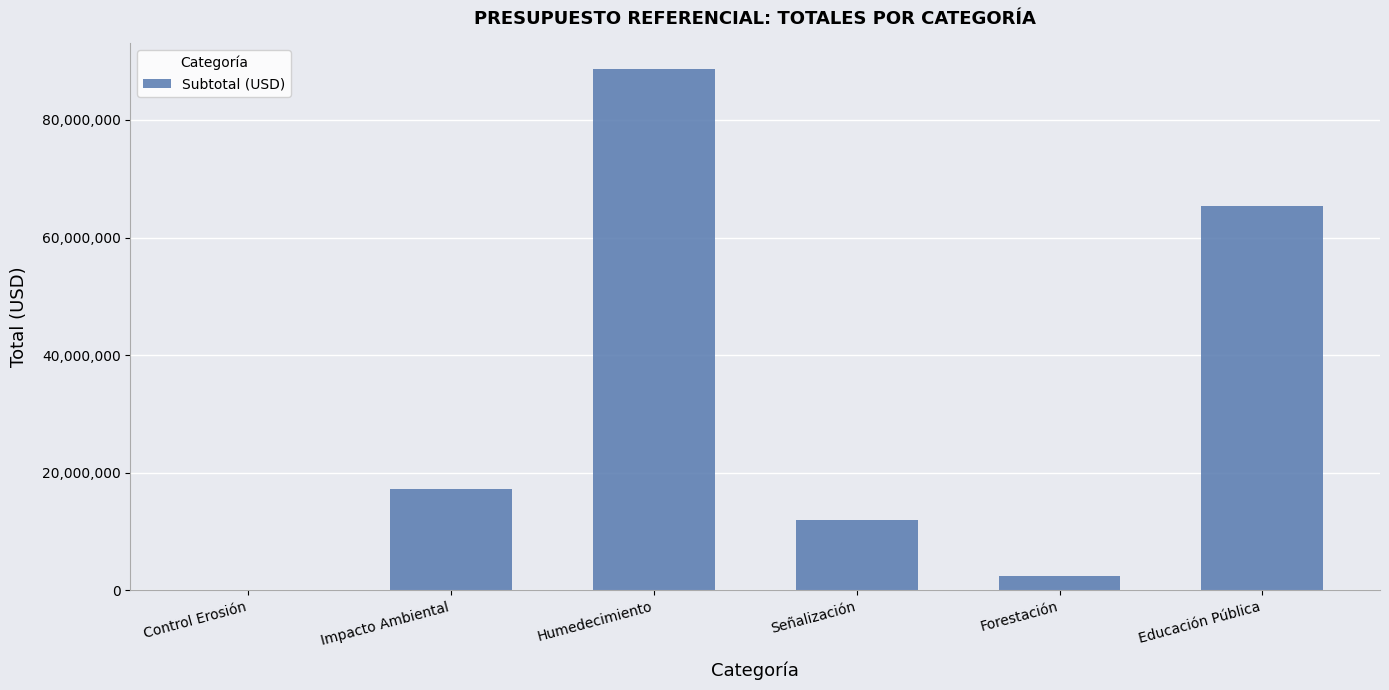

The chart shows a value of 7433.4 at Control Erosión. True or false?

True